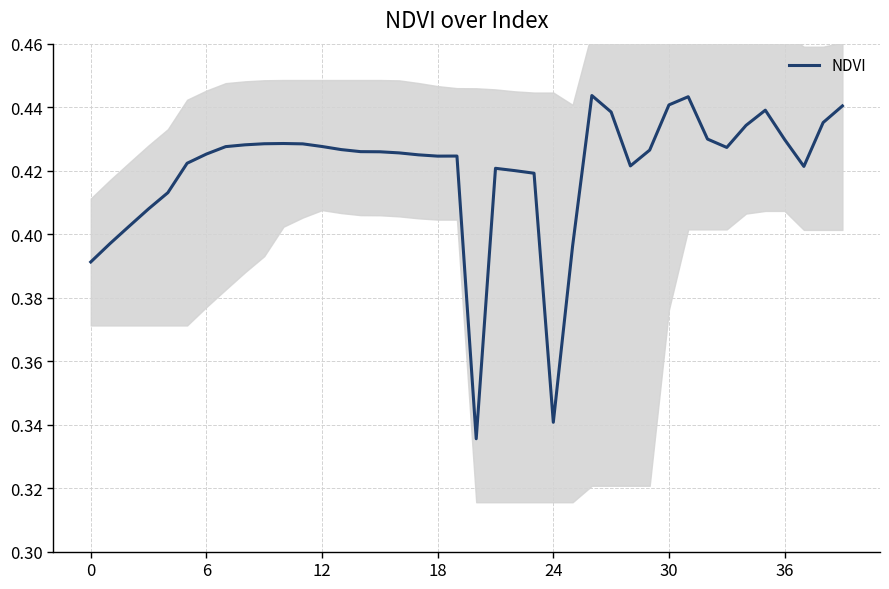

True or false: there are more than 2 points higher than both neighbors.

True